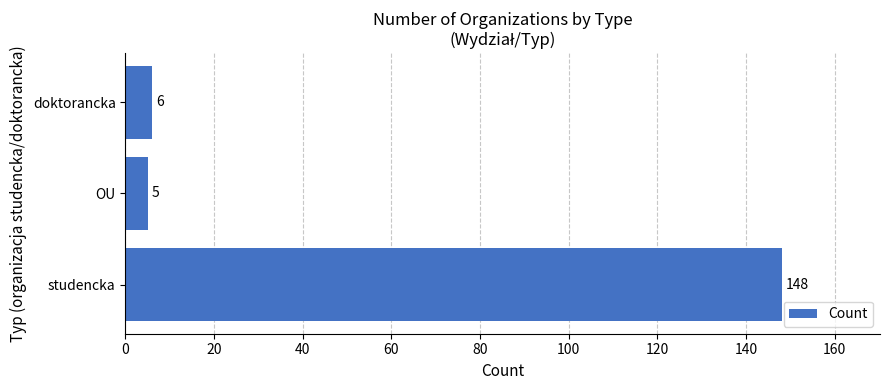

Rank the categories by value from highest to lowest.

studencka, doktorancka, OU